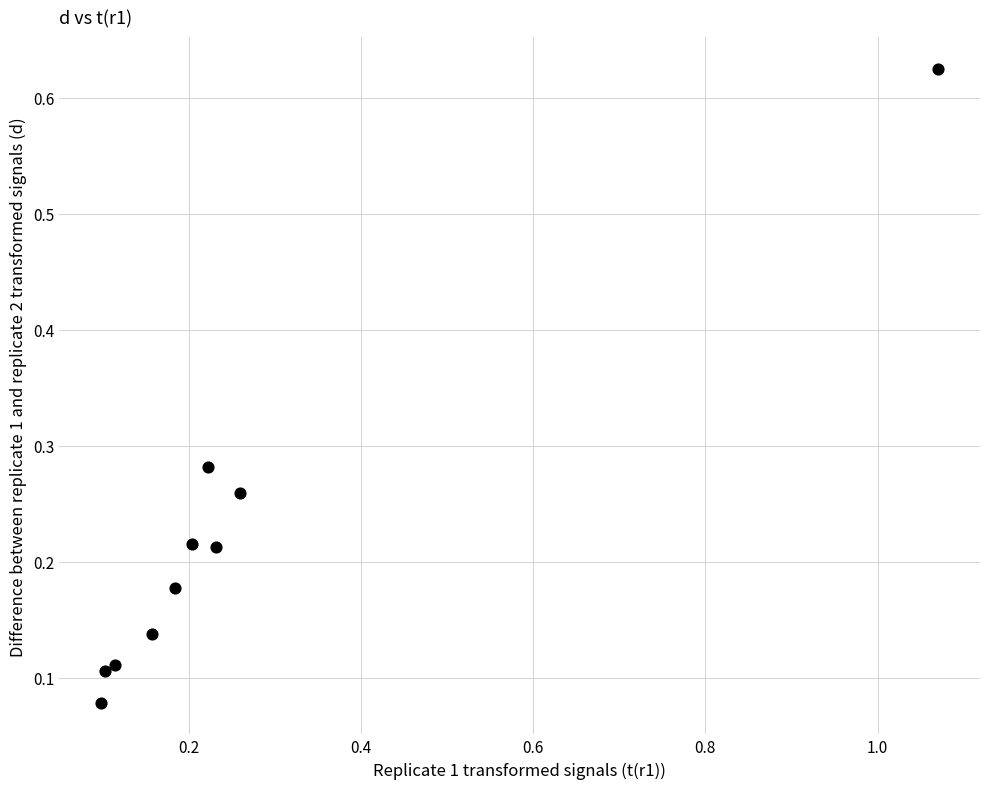

What is the range of Y values (max minus min)?

0.5